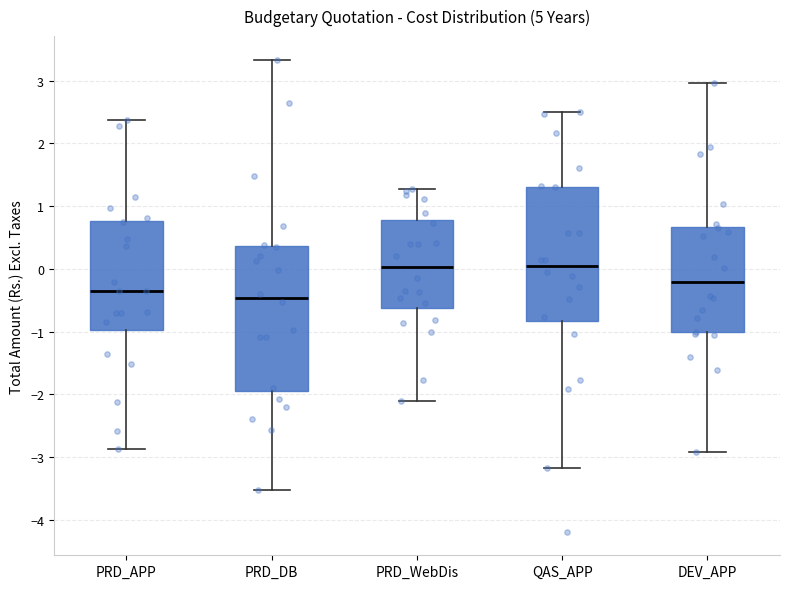

Comparing the boxes themselves (not the whiskers), which one is the tallest?

PRD_DB